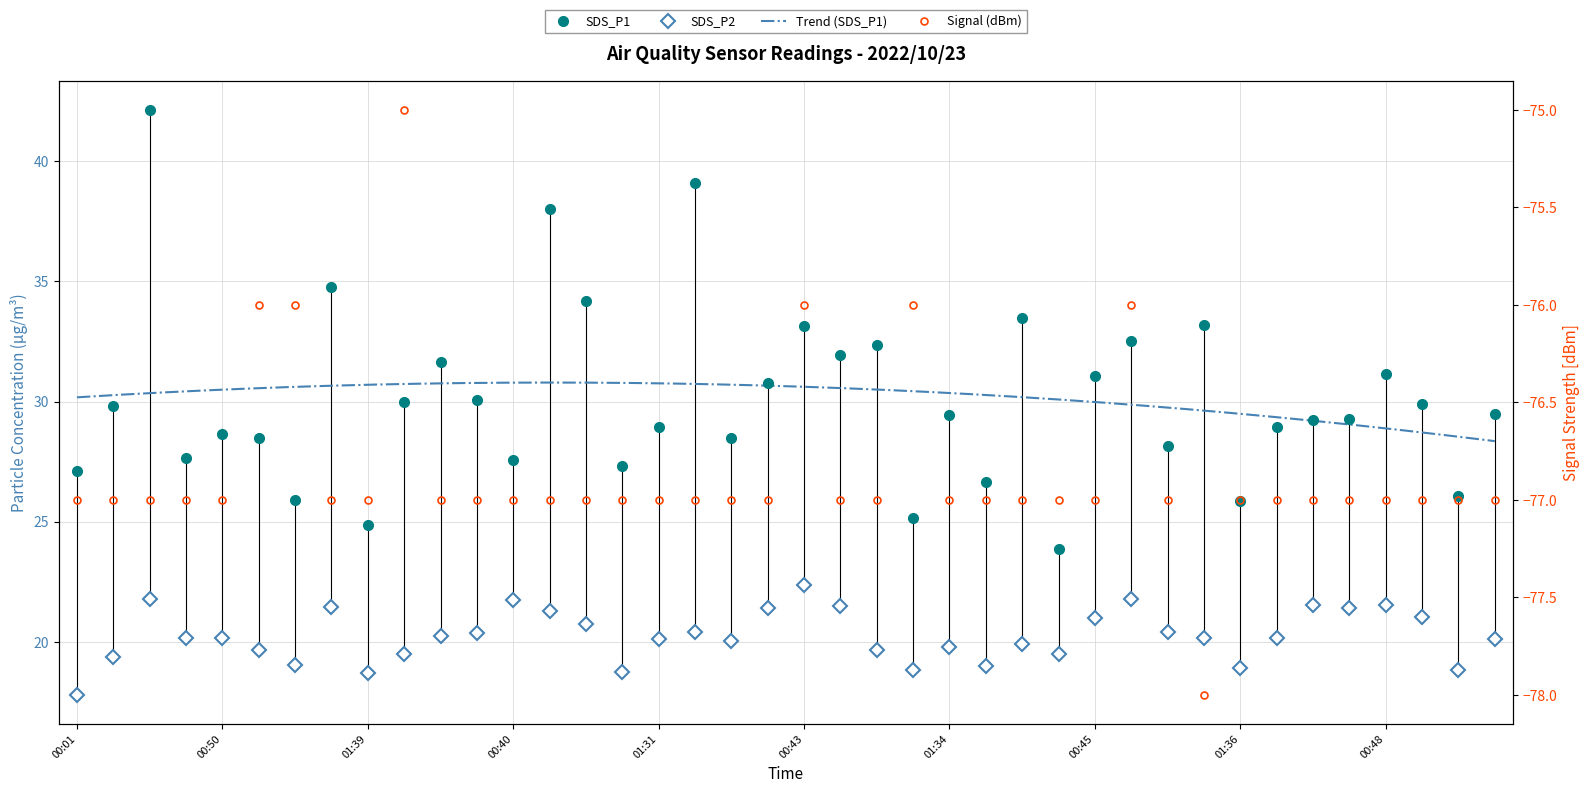

What value does the Signal series have at 01:26?

-77.0